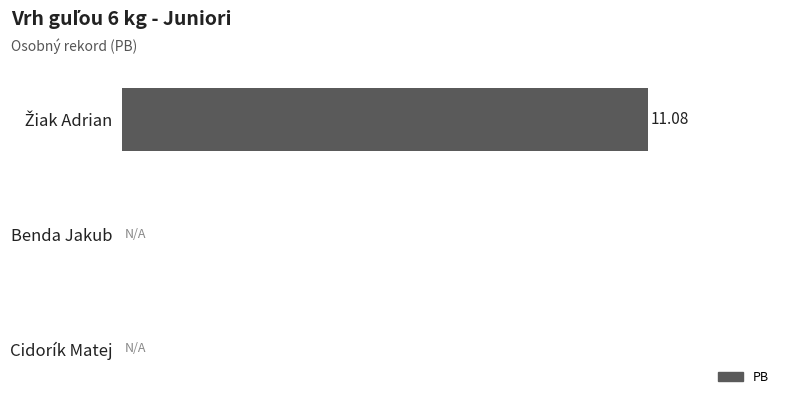

Rank the categories by value from lowest to highest.

1, 2, 0